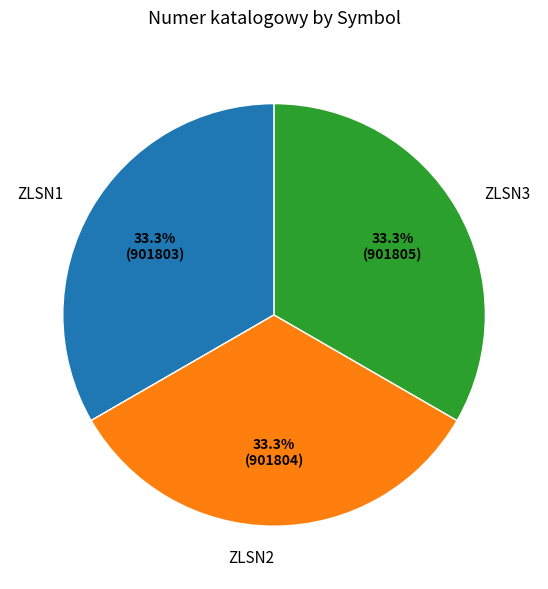

How much of the chart is everything except ZLSN3?

66.7%